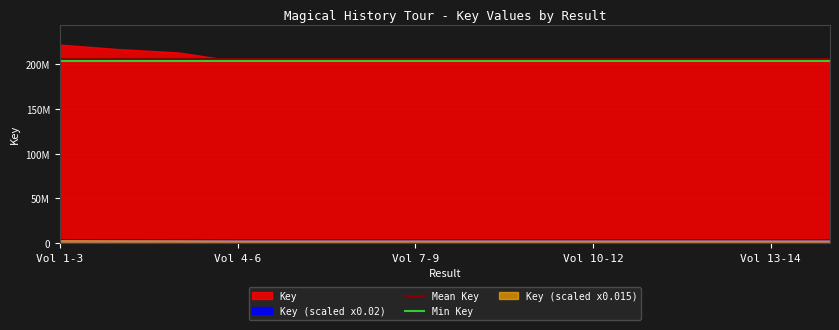

Does the chart have visible grid lines?

Yes